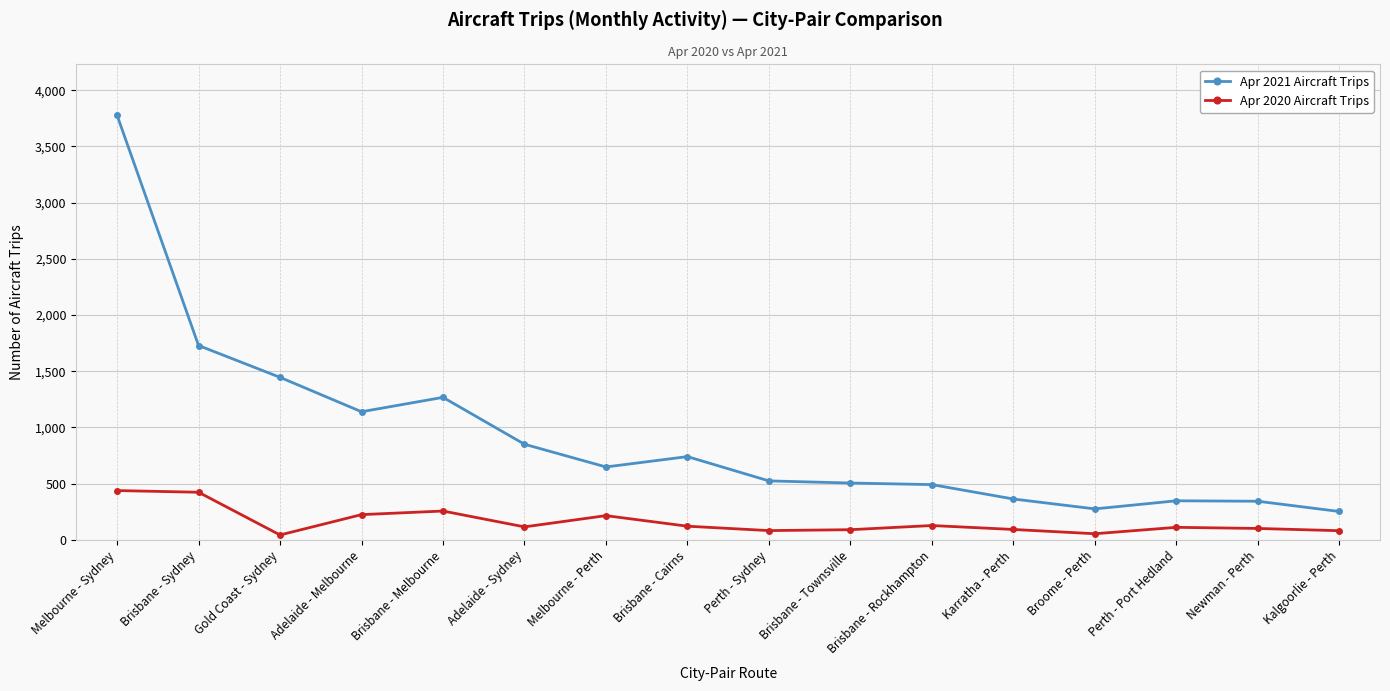

What is the sum of all Apr 2020 Aircraft Trips values?

2589